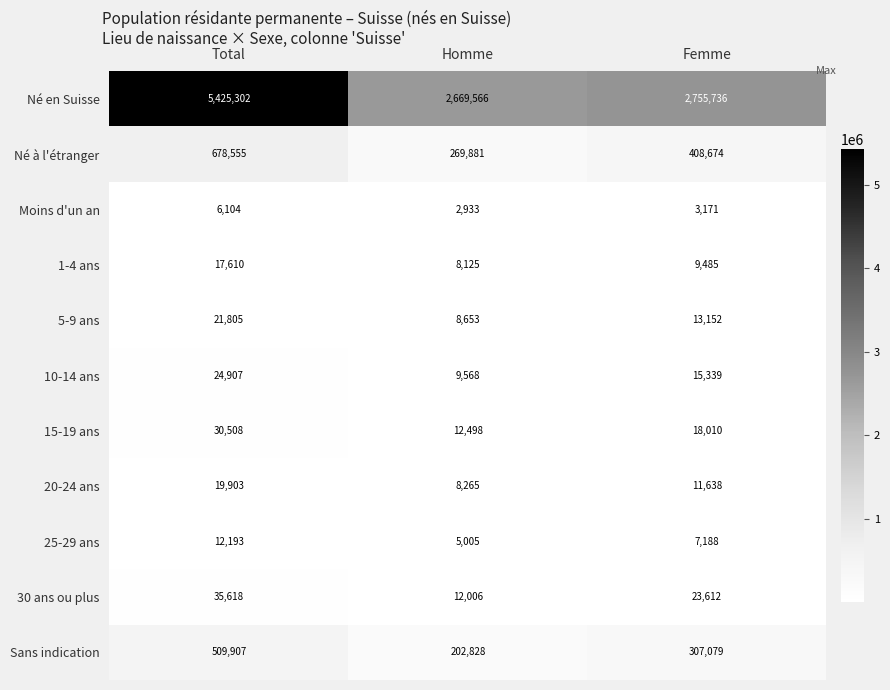

Is the value of Sans indication at Femme greater than the value of 30 ans ou plus at Total?

Yes